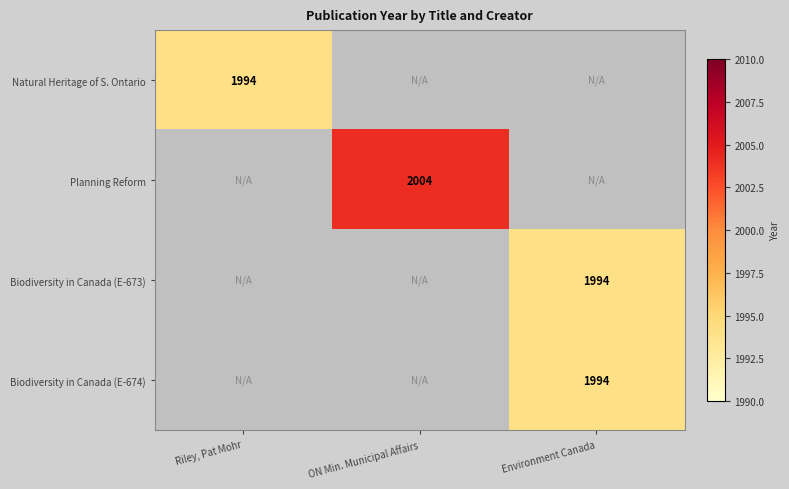

True or false: Biodiversity in Canada (E-674) has a value of 1994 at Environment Canada.

True